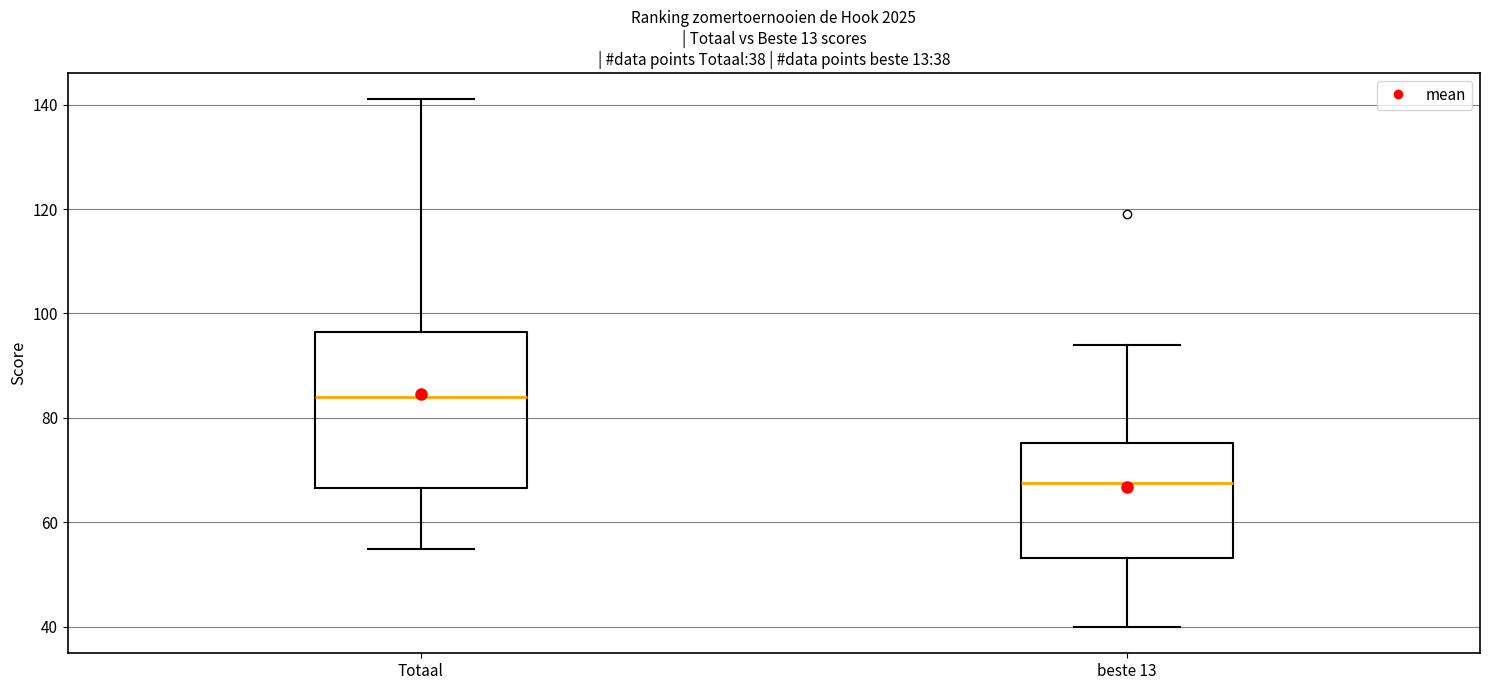

Comparing the boxes themselves (not the whiskers), which one is the tallest?

Totaal